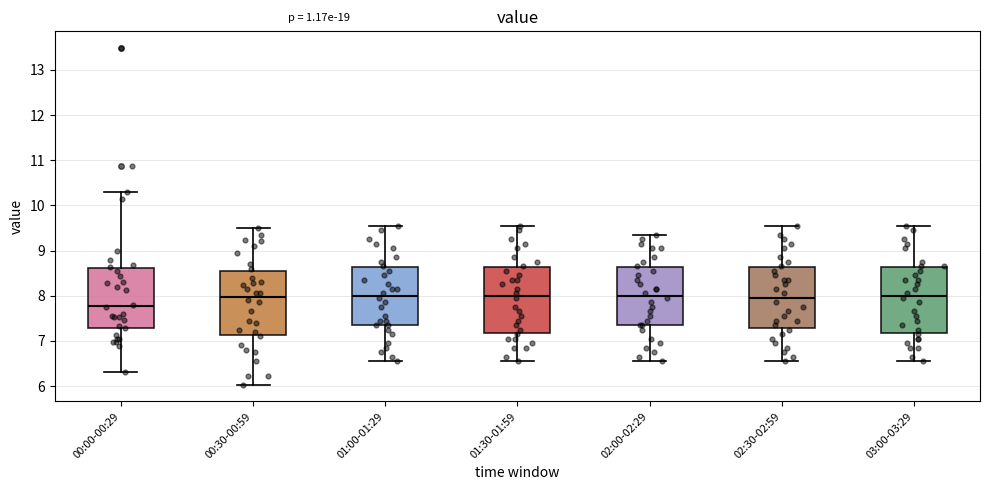

Where does the lower whisker of the box for 00:00-00:29 end on the y-axis? The values are not printed on the chart, so give them approximately, as read against the axis.

6.3